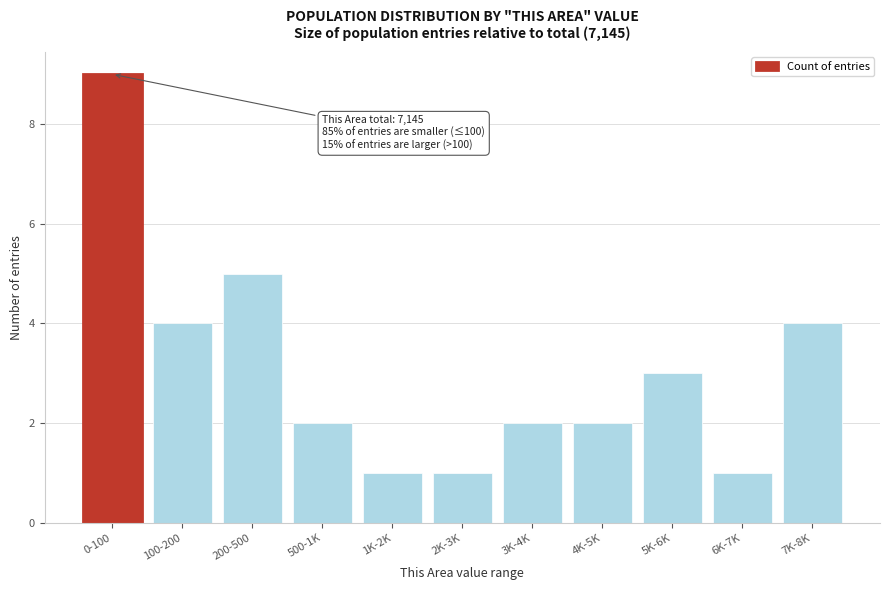

Reading right to left, what are all the values shown in this chart?

4	1	3	2	2	1	1	2	5	4	9